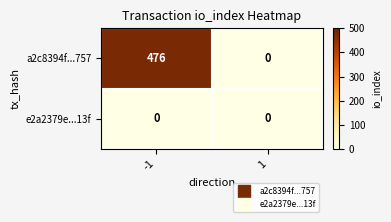

Rank the series by their average value, from lowest to highest.

e2a2379e...13f, a2c8394f...757